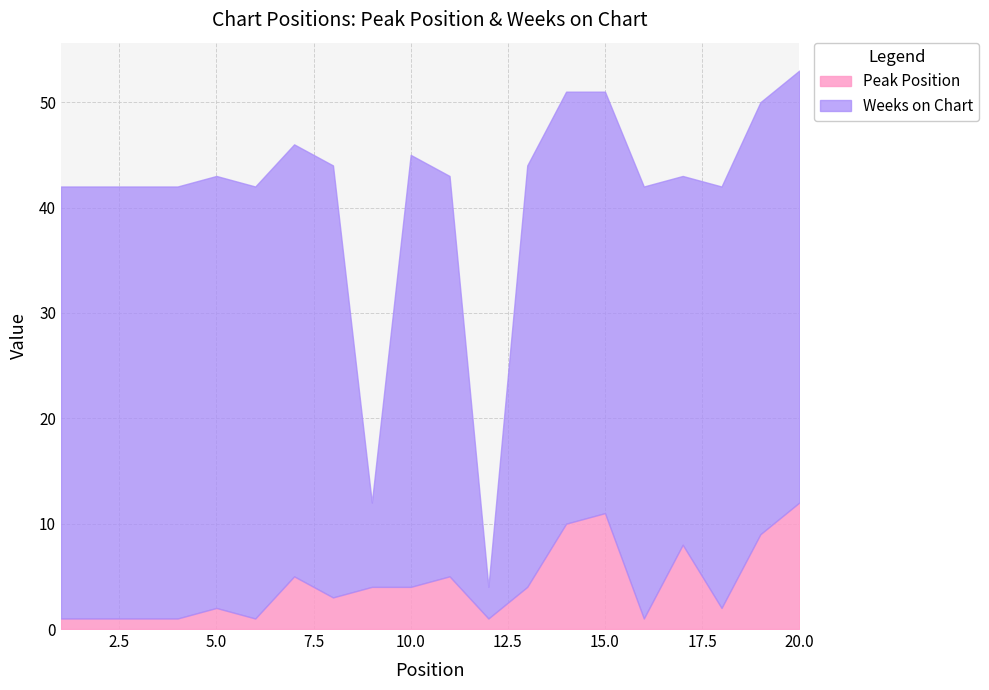

List the series in order of their peak value, lowest first.

Peak Position, Weeks on Chart